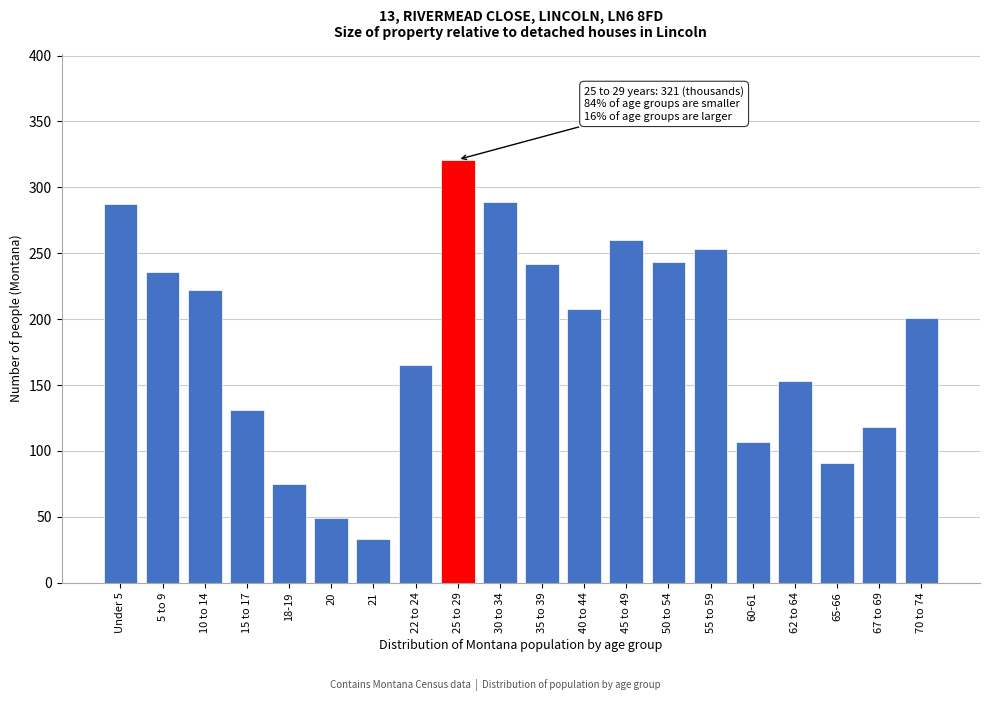

The chart shows a value of 33 at 21. True or false?

True